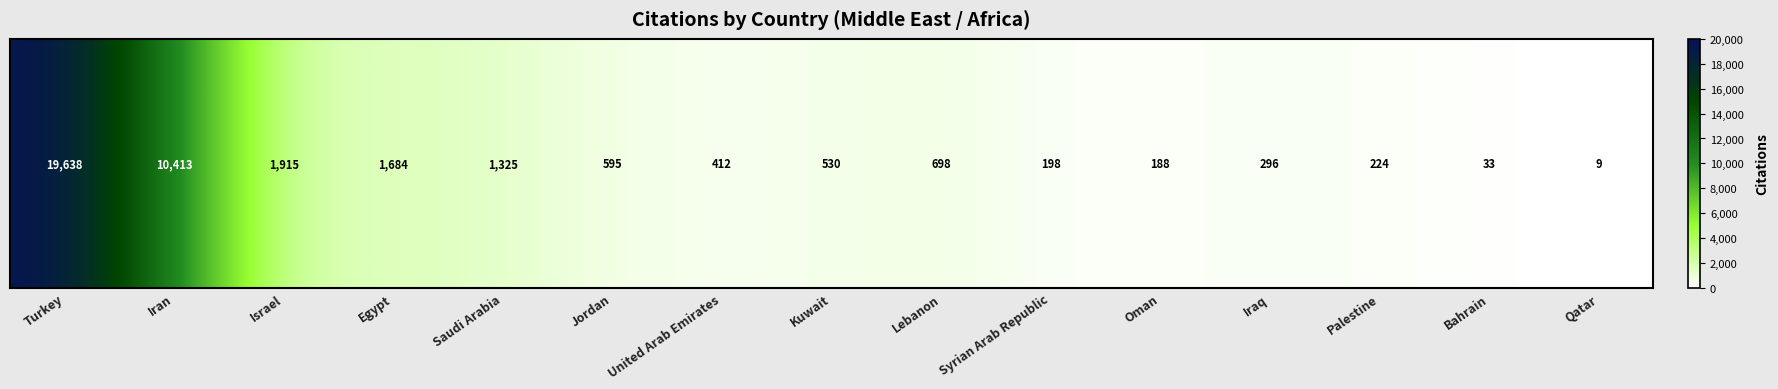

Rank the categories by value from highest to lowest.

Turkey, Iran, Israel, Egypt, Saudi Arabia, Lebanon, Jordan, Kuwait, United Arab Emirates, Iraq, Palestine, Syrian Arab Republic, Oman, Bahrain, Qatar